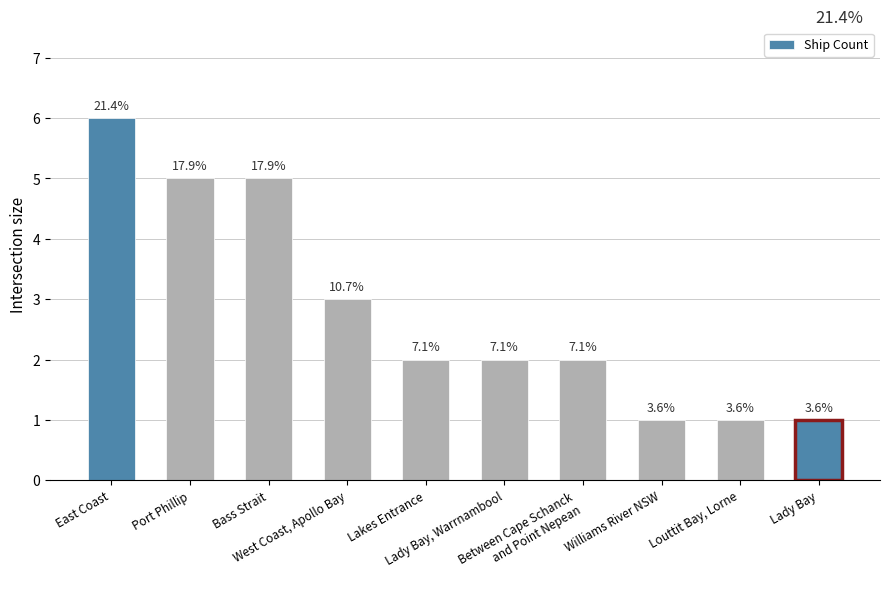

How many bars are there in total?

10